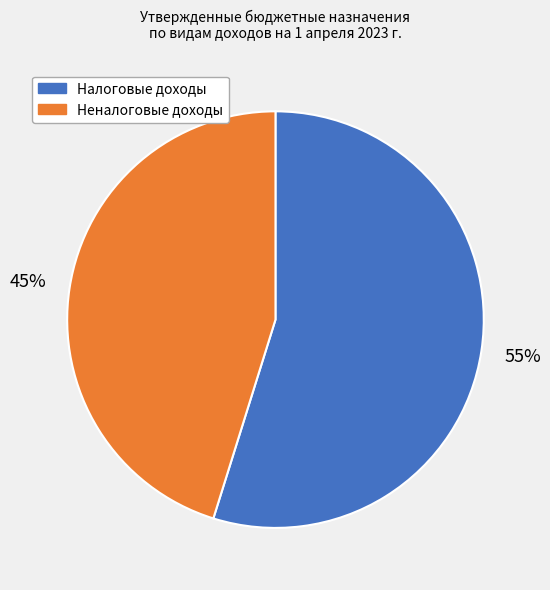

Is there any slice that represents more than half of the pie?

Yes